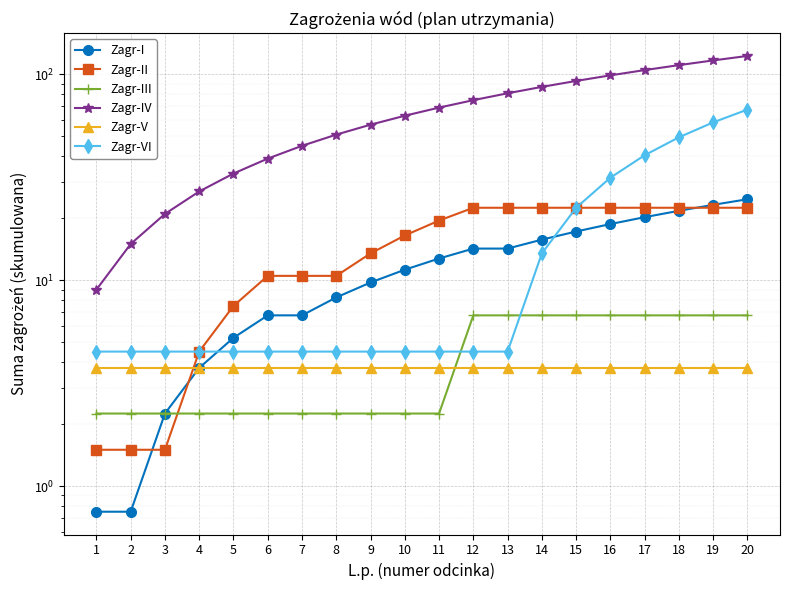

Which series has the largest total across all categories?

Zagr-IV